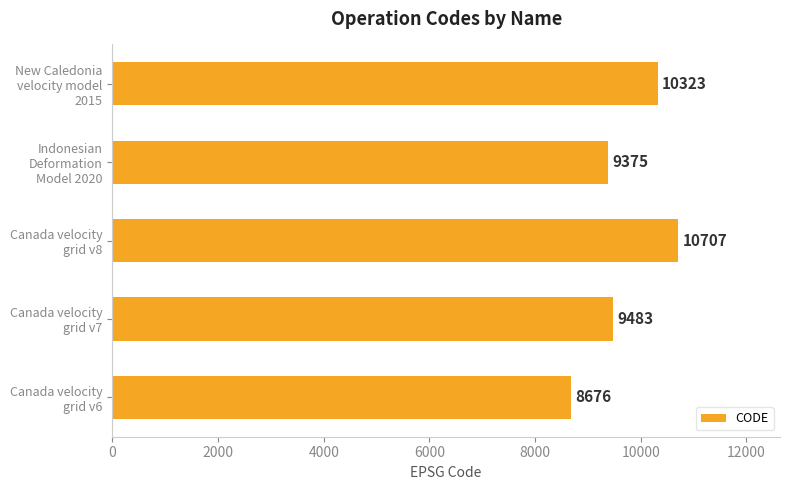

What is the sum of all values?

48564